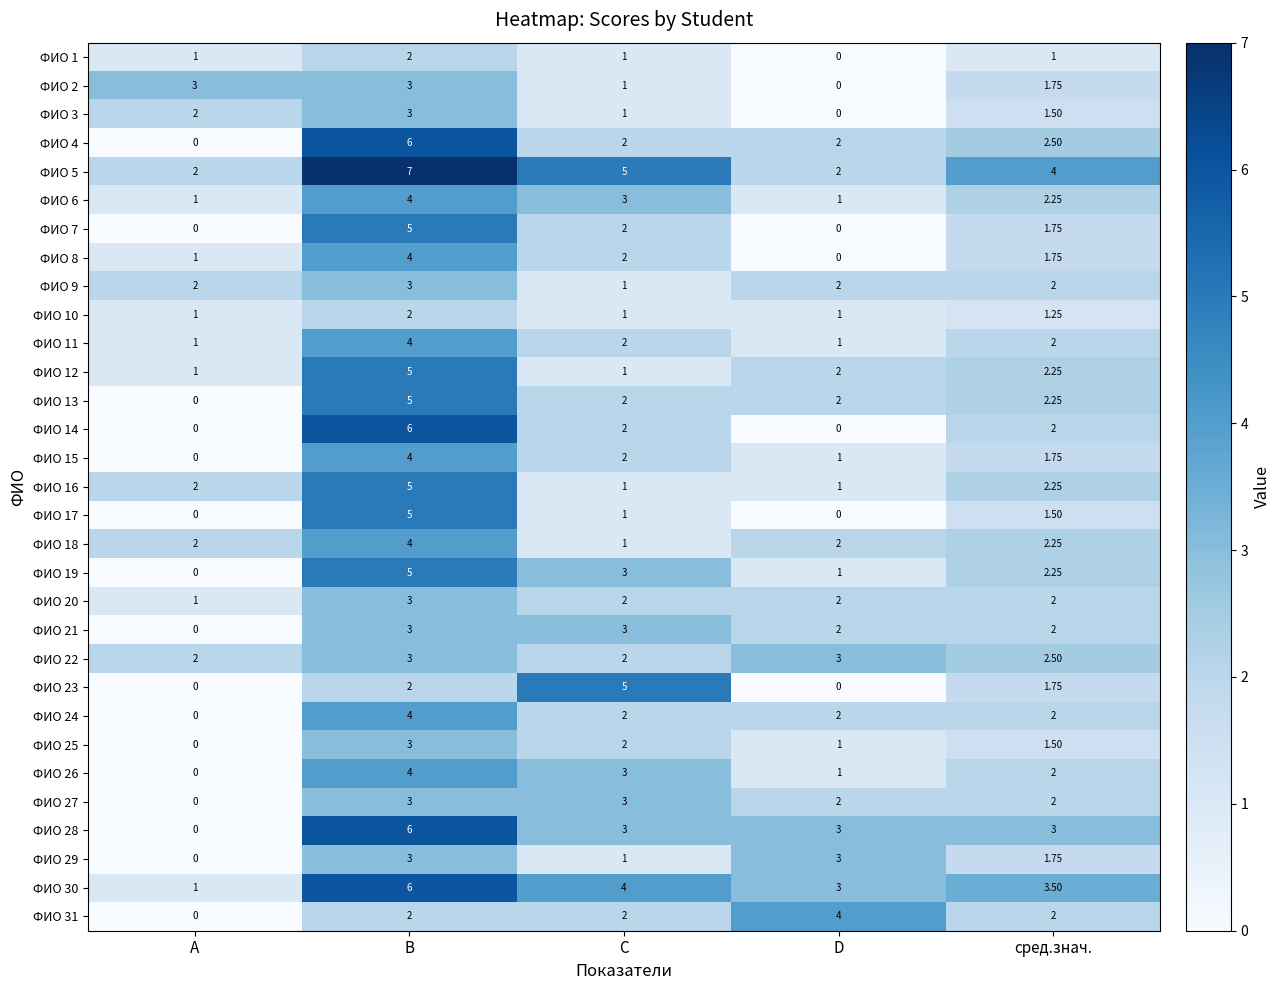

At which category does the chart reach its peak across all series?

B